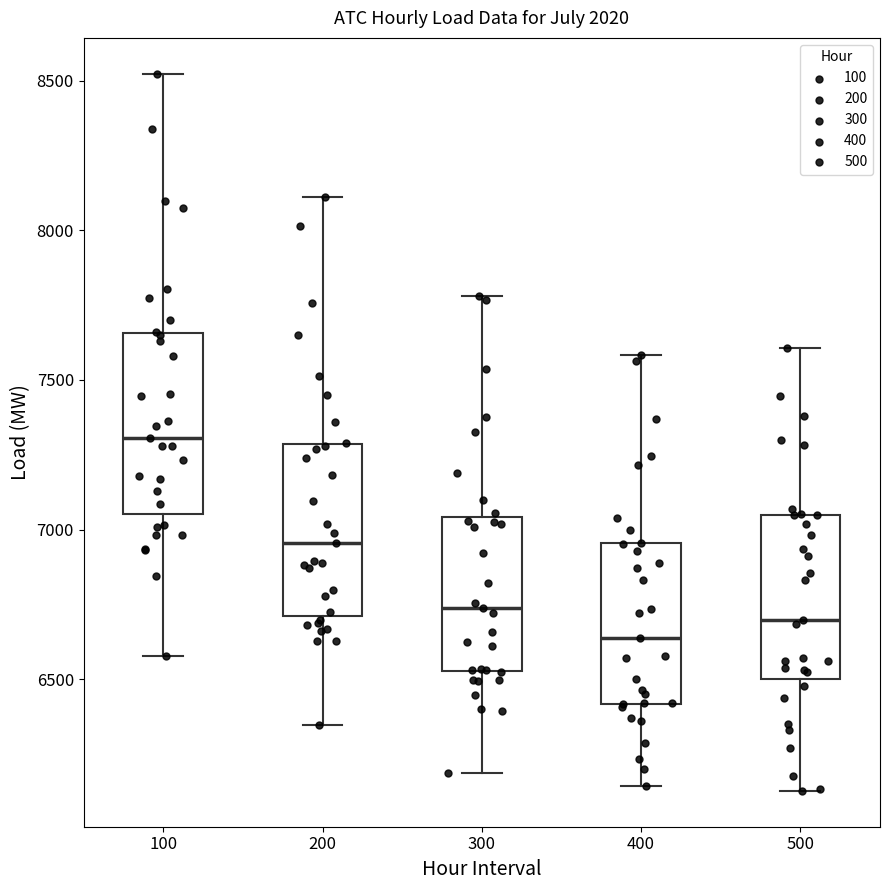

Which box has the highest median line?

100